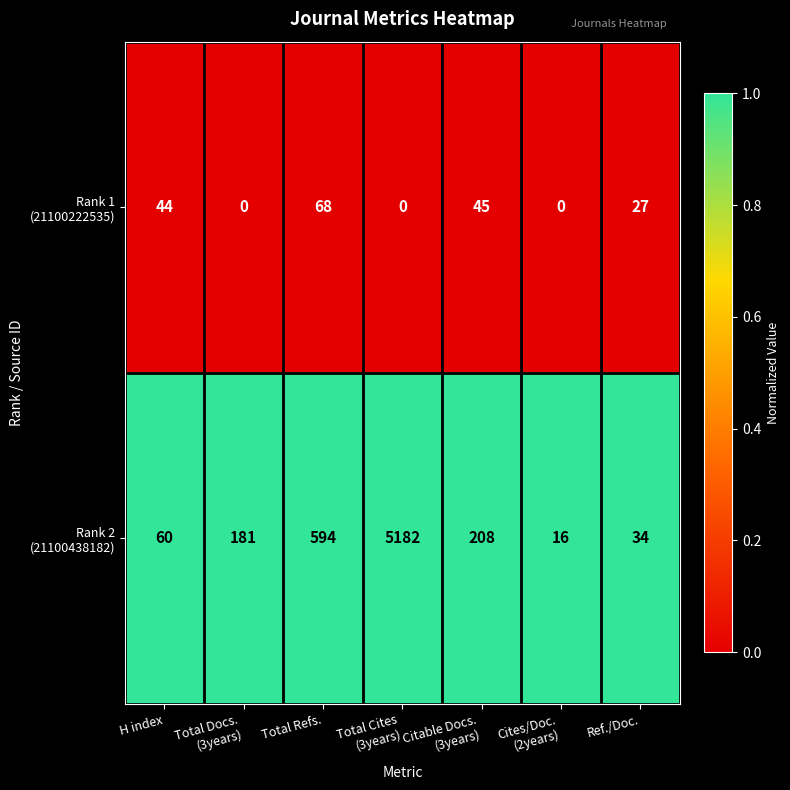

Count the number of data series in this chart.

2